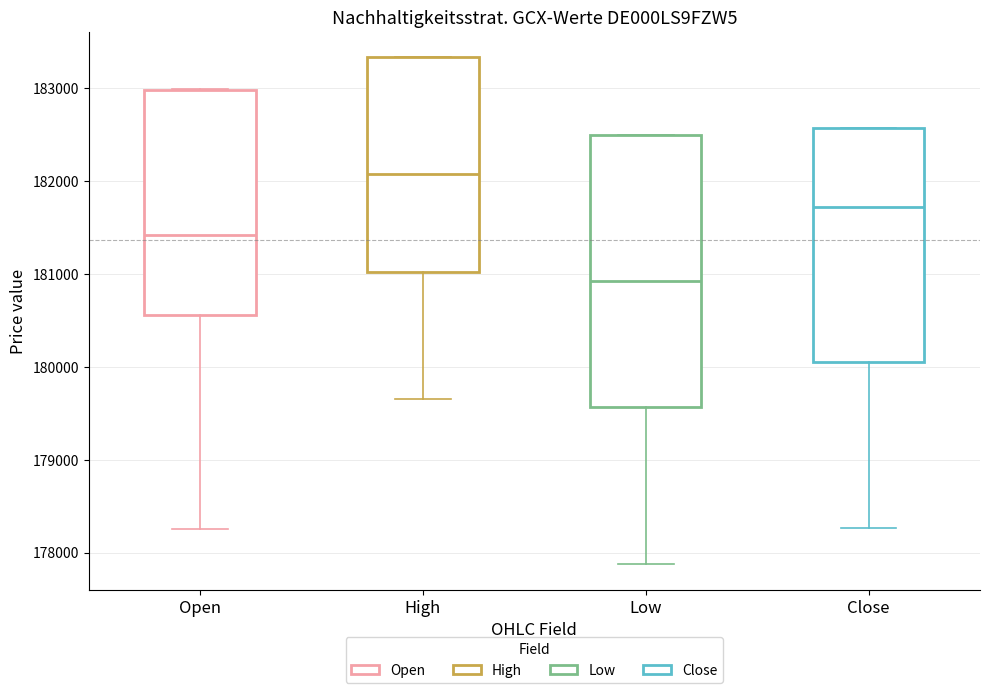

Where is the lower edge of the box for High on the y-axis? The values are not printed on the chart, so give them approximately, as read against the axis.

181000